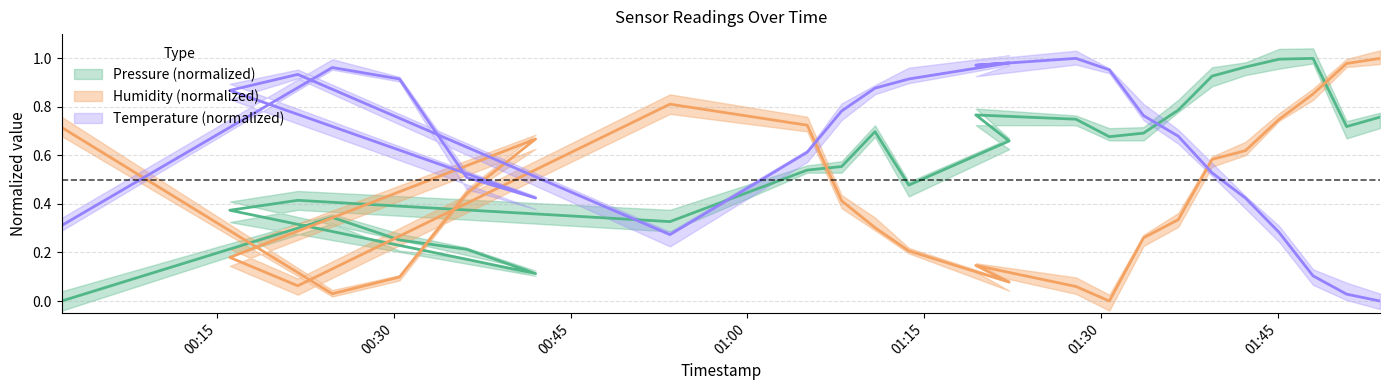

What is the greatest value displayed?

1.0